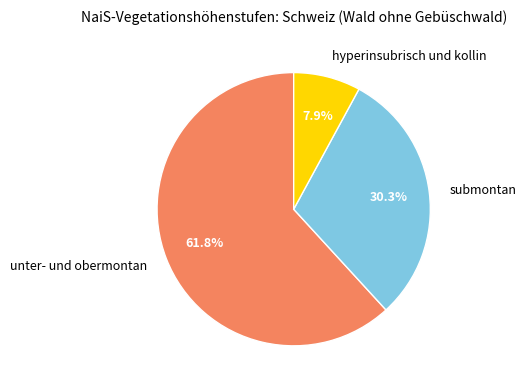

How many segments does this pie chart have?

3